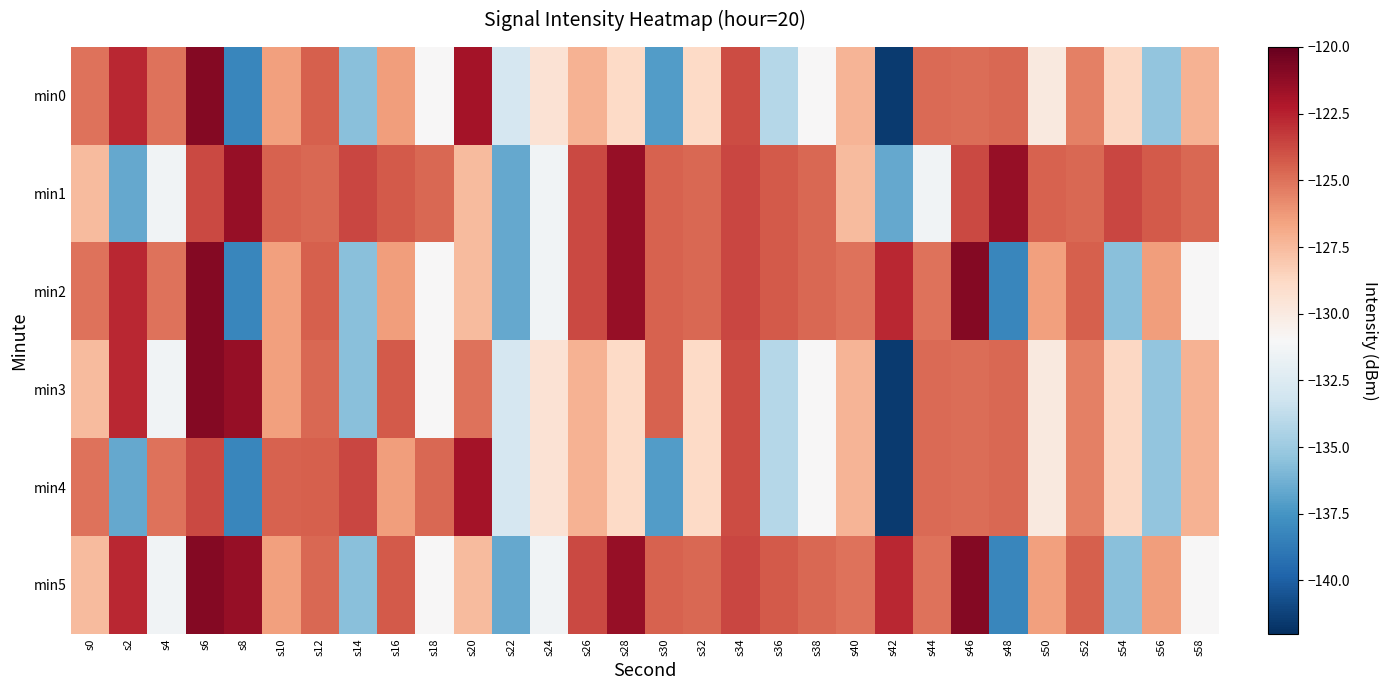

Reading right to left, what are all the values shown in this chart?

min0: s58=-127.2	s56=-135.3	s54=-128.7	s52=-125.5	s50=-130.0	s48=-124.7	s46=-124.9	s44=-124.8	s42=-141.5	s40=-127.2	s38=-131.0	s36=-134.1	s34=-123.9	s32=-128.8	s30=-137.1	s28=-128.8	s26=-127.2	s24=-129.4	s22=-132.9	s20=-121.8	s18=-131.0	s16=-126.4	s14=-135.6	s12=-124.4	s10=-126.5	s8=-138.1	s6=-120.9	s4=-125.1	s2=-122.7	s0=-125.1
min1: s58=-124.7	s56=-124.2	s54=-123.7	s52=-124.7	s50=-124.5	s48=-121.4	s46=-123.8	s44=-131.4	s42=-136.6	s40=-127.5	s38=-124.7	s36=-124.2	s34=-123.7	s32=-124.7	s30=-124.5	s28=-121.4	s26=-123.8	s24=-131.4	s22=-136.6	s20=-127.5	s18=-124.7	s16=-124.2	s14=-123.7	s12=-124.7	s10=-124.5	s8=-121.4	s6=-123.8	s4=-131.4	s2=-136.6	s0=-127.5
min2: s58=-131.0	s56=-126.4	s54=-135.6	s52=-124.4	s50=-126.5	s48=-138.1	s46=-120.9	s44=-125.1	s42=-122.7	s40=-125.1	s38=-124.7	s36=-124.2	s34=-123.7	s32=-124.7	s30=-124.5	s28=-121.4	s26=-123.8	s24=-131.4	s22=-136.6	s20=-127.5	s18=-131.0	s16=-126.4	s14=-135.6	s12=-124.4	s10=-126.5	s8=-138.1	s6=-120.9	s4=-125.1	s2=-122.7	s0=-125.1
min3: s58=-127.2	s56=-135.3	s54=-128.7	s52=-125.5	s50=-130.0	s48=-124.7	s46=-124.9	s44=-124.8	s42=-141.5	s40=-127.2	s38=-131.0	s36=-134.1	s34=-123.9	s32=-128.8	s30=-124.5	s28=-128.8	s26=-127.2	s24=-129.4	s22=-132.9	s20=-125.1	s18=-131.0	s16=-124.2	s14=-135.6	s12=-124.7	s10=-126.5	s8=-121.4	s6=-120.9	s4=-131.4	s2=-122.7	s0=-127.5
min4: s58=-127.2	s56=-135.3	s54=-128.7	s52=-125.5	s50=-130.0	s48=-124.7	s46=-124.9	s44=-124.8	s42=-141.5	s40=-127.2	s38=-131.0	s36=-134.1	s34=-123.9	s32=-128.8	s30=-137.1	s28=-128.8	s26=-127.2	s24=-129.4	s22=-132.9	s20=-121.8	s18=-124.7	s16=-126.4	s14=-123.7	s12=-124.4	s10=-124.5	s8=-138.1	s6=-123.8	s4=-125.1	s2=-136.6	s0=-125.1
min5: s58=-131.0	s56=-126.4	s54=-135.6	s52=-124.4	s50=-126.5	s48=-138.1	s46=-120.9	s44=-125.1	s42=-122.7	s40=-125.1	s38=-124.7	s36=-124.2	s34=-123.7	s32=-124.7	s30=-124.5	s28=-121.4	s26=-123.8	s24=-131.4	s22=-136.6	s20=-127.5	s18=-131.0	s16=-124.2	s14=-135.6	s12=-124.7	s10=-126.5	s8=-121.4	s6=-120.9	s4=-131.4	s2=-122.7	s0=-127.5